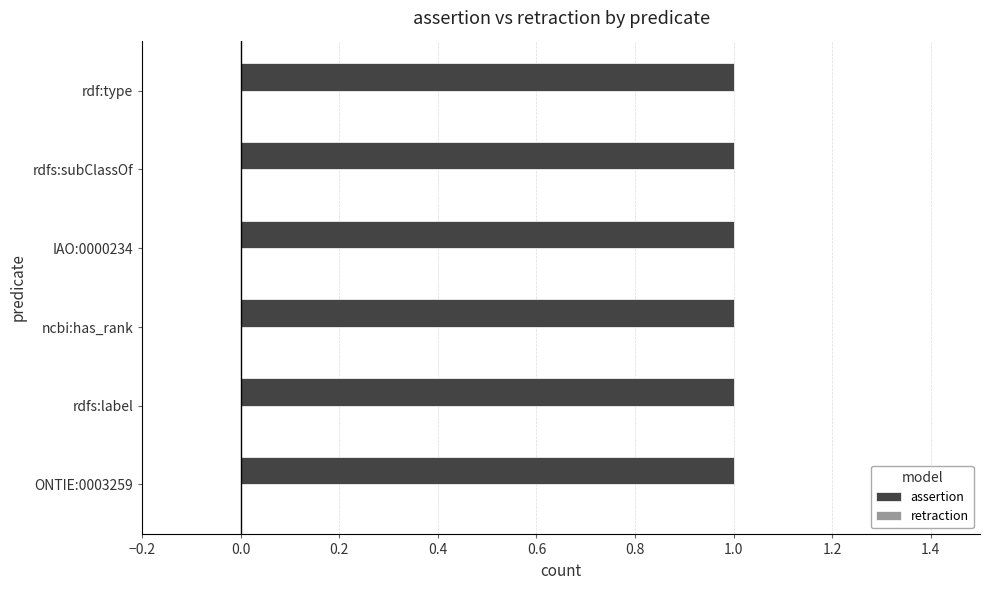

At rdfs:subClassOf, list the series in order from smallest to largest.

retraction, assertion